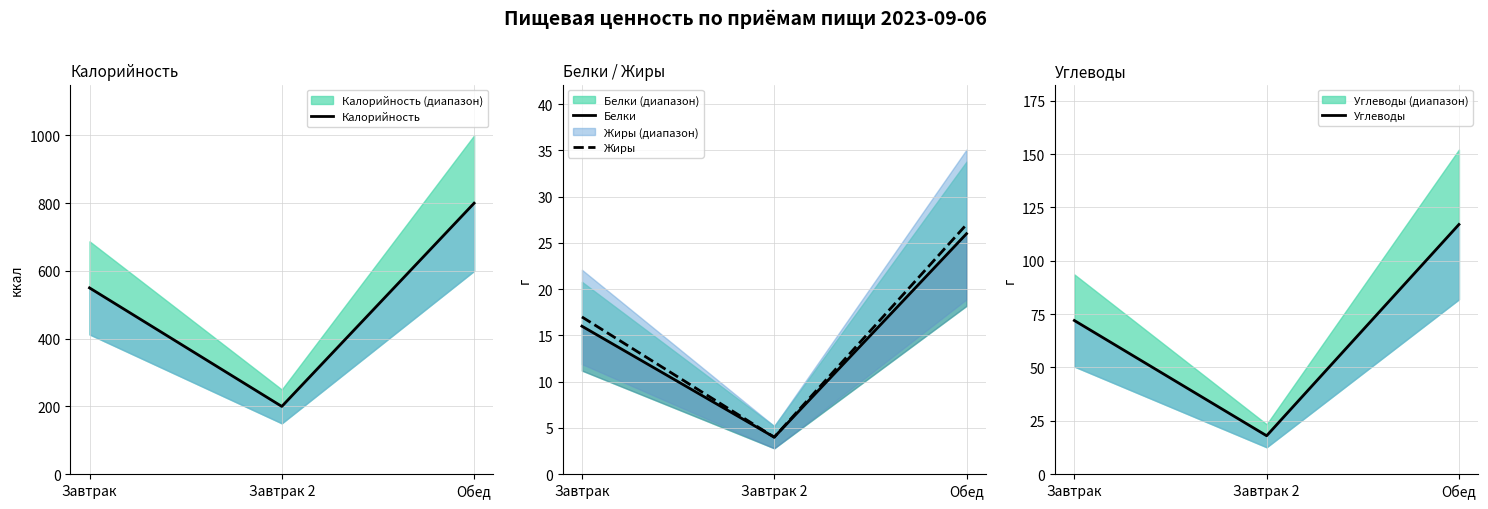

What is the sum of the Жиры values at Завтрак 2 and Завтрак?

21